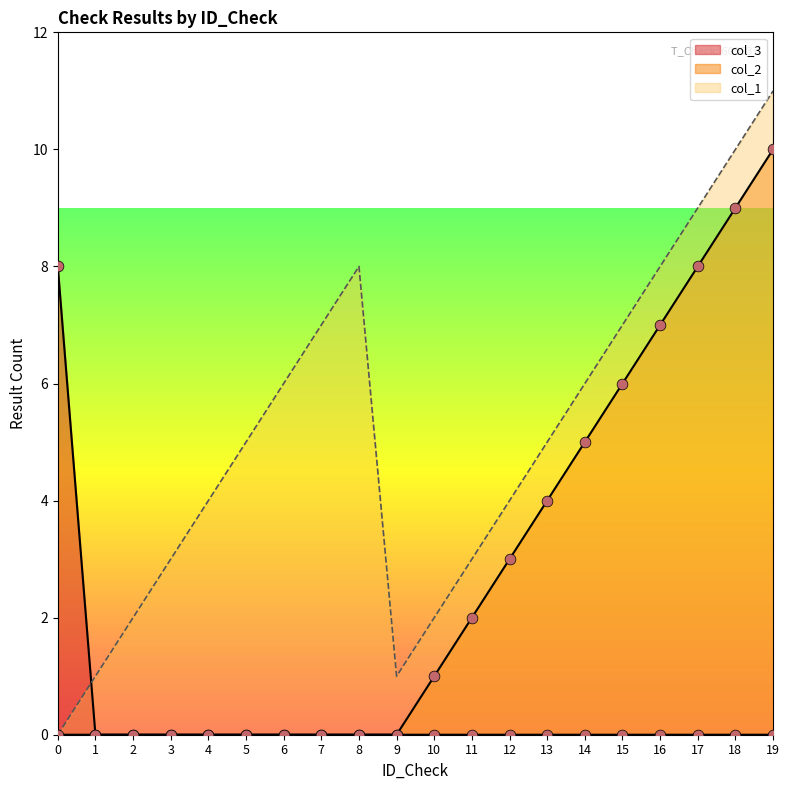

Which series has the largest Y range (max minus min)?

col_1